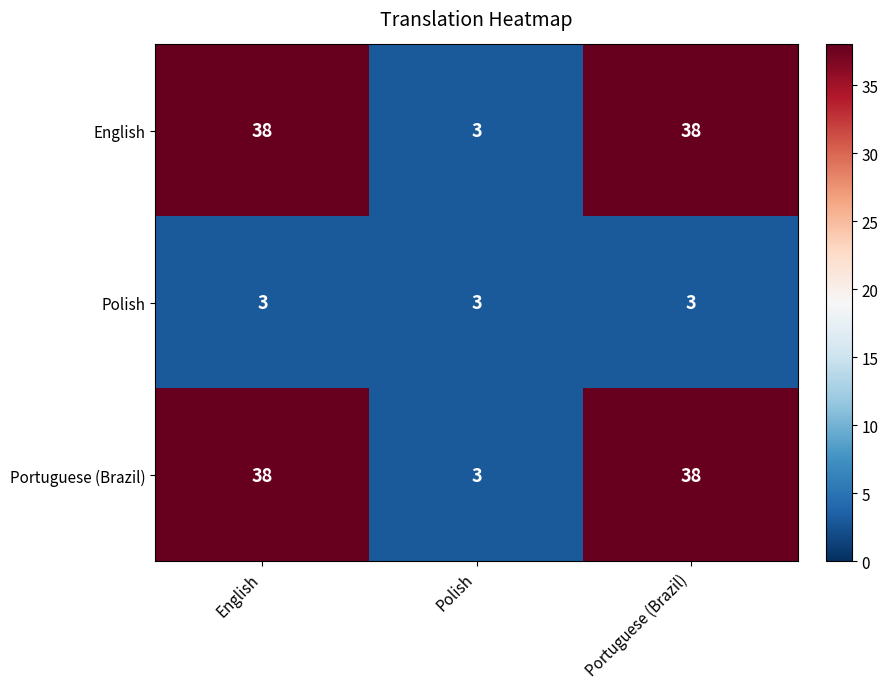

What is the average value of the Portuguese (Brazil) series?

26